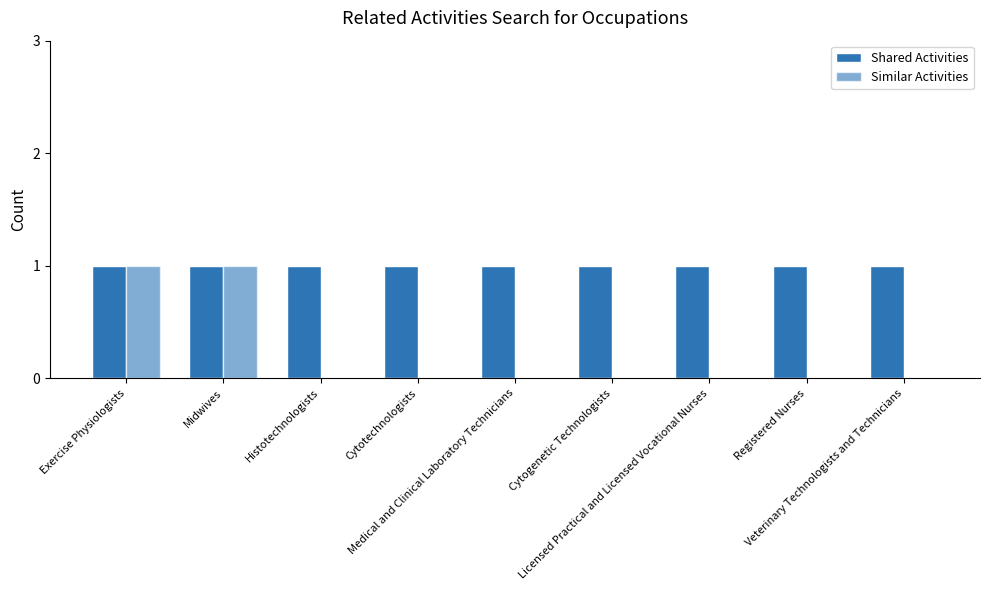

Reading left to right, list all the values displayed in this chart.

Shared Activities: 1	1	1	1	1	1	1	1	1
Similar Activities: 1	1	0	0	0	0	0	0	0